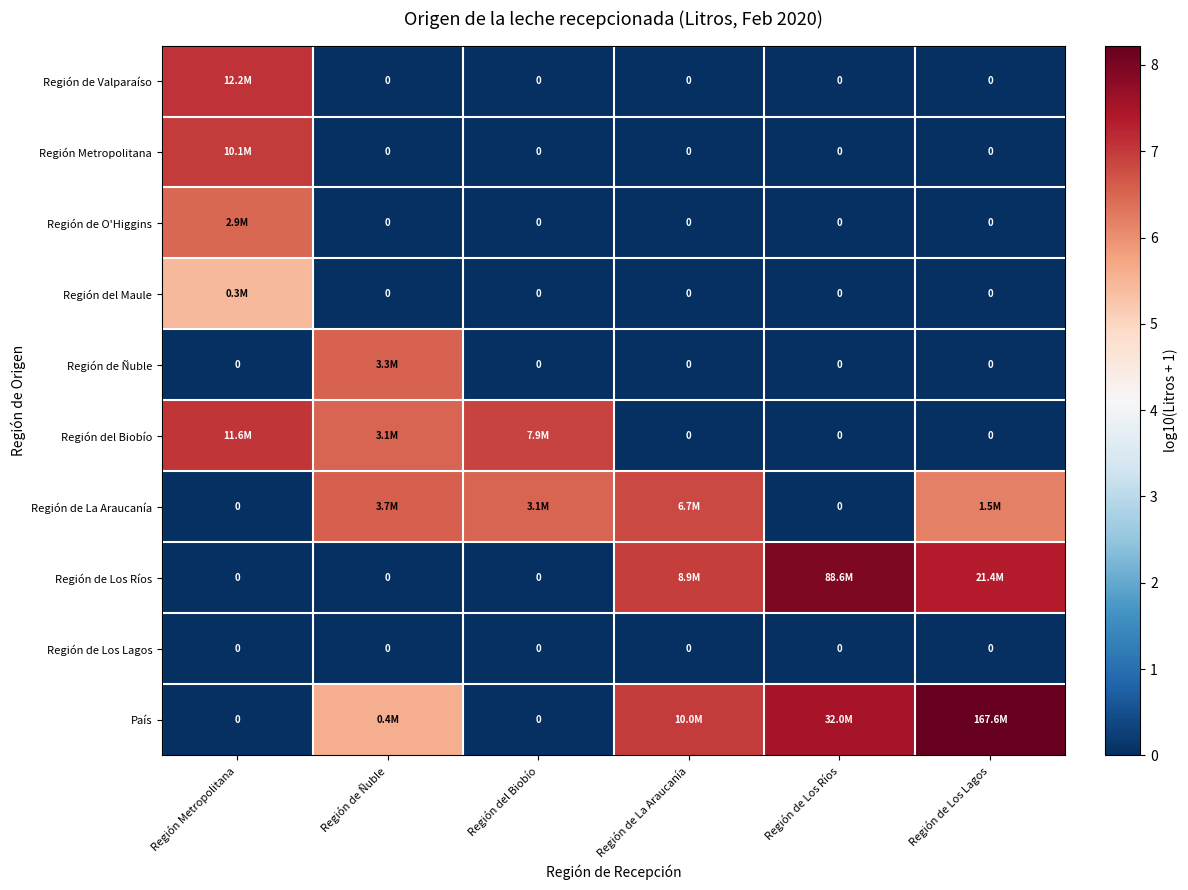

True or false: Región del Maule has a value of -2.8 at Región de Los Lagos.

False